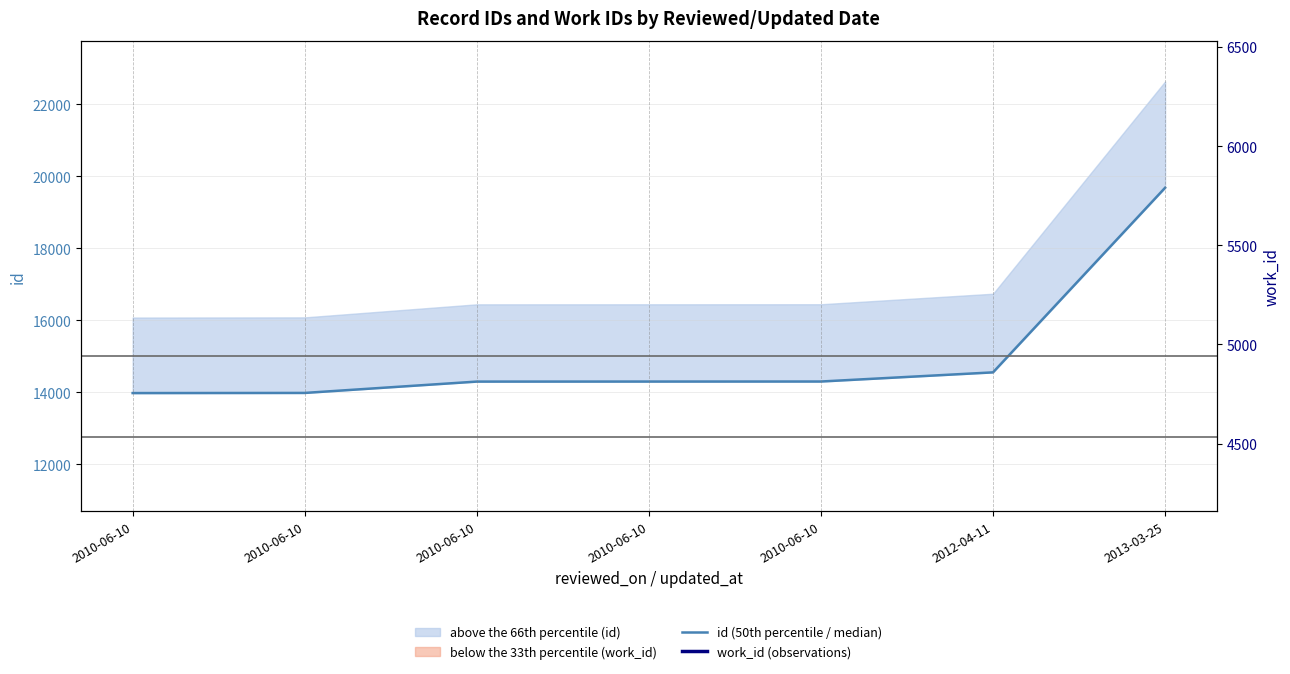

How many lines are shown in the chart?

2